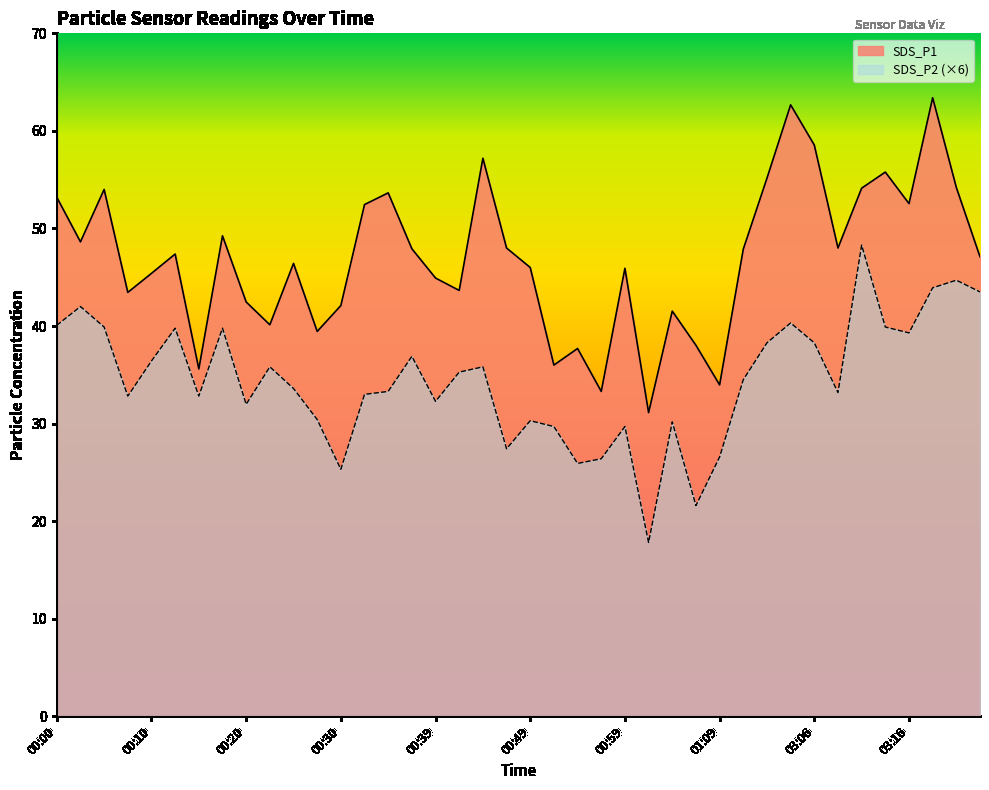

True or false: SDS_P2 has a value of 32.8 at 00:15.

True